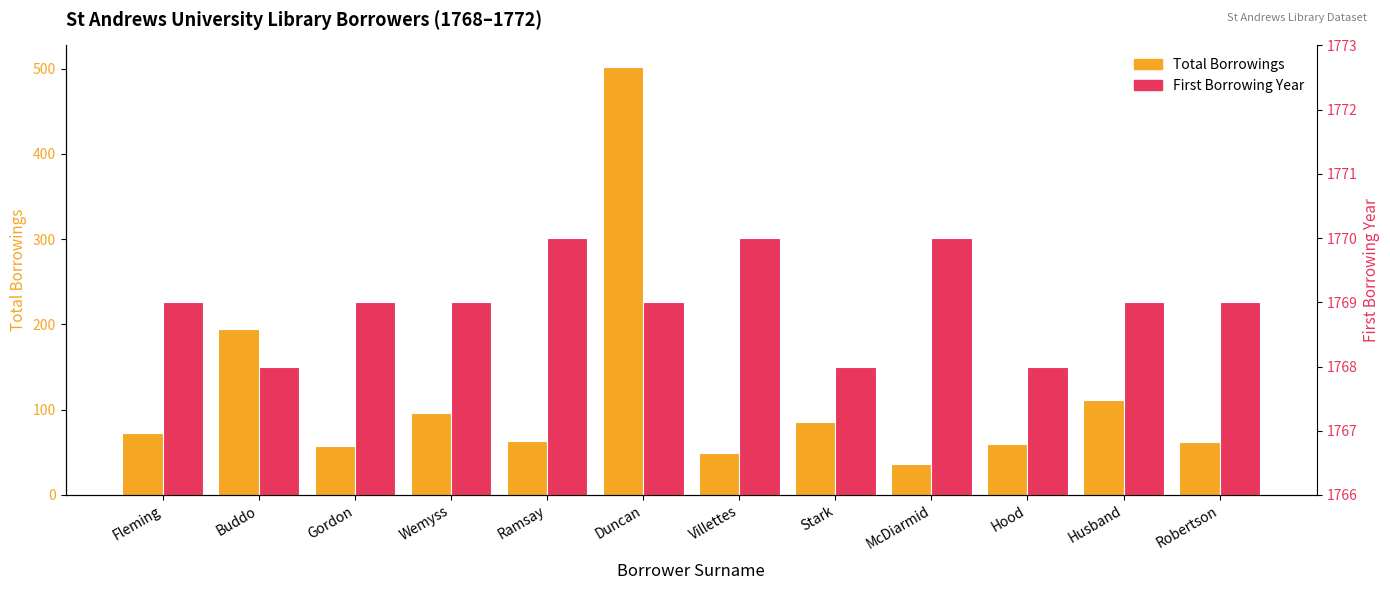

At which label is First Borrowing Year closest to 1769?

Fleming